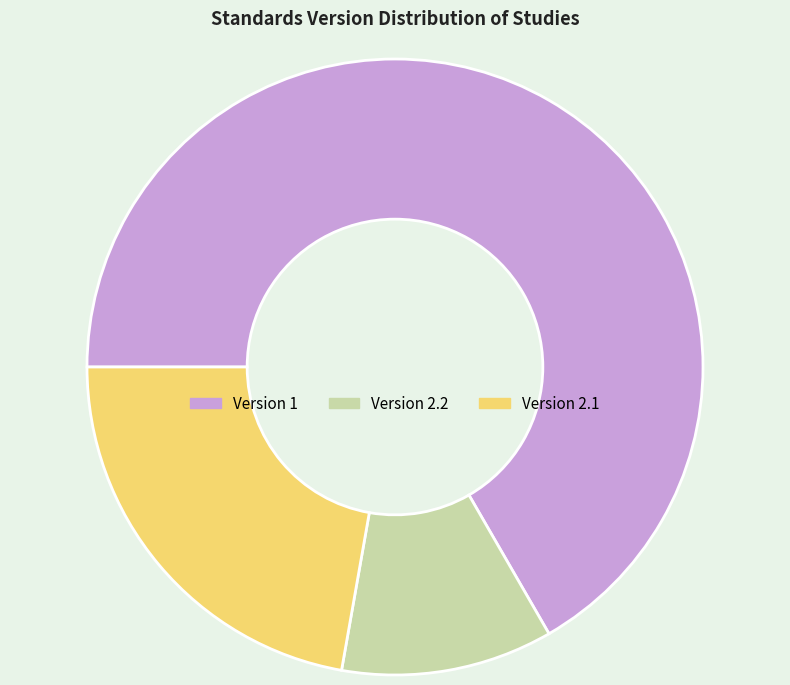

Rank the categories by value from lowest to highest.

Version 2.2, Version 2.1, Version 1